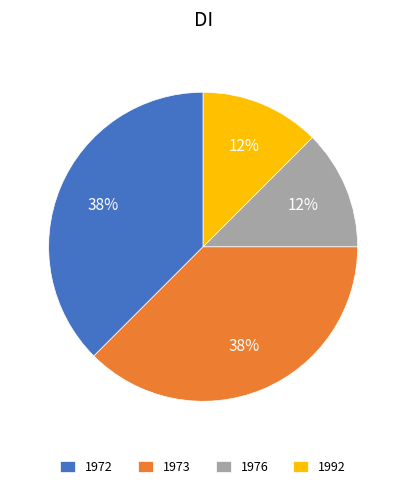

Does any single category account for the majority?

No